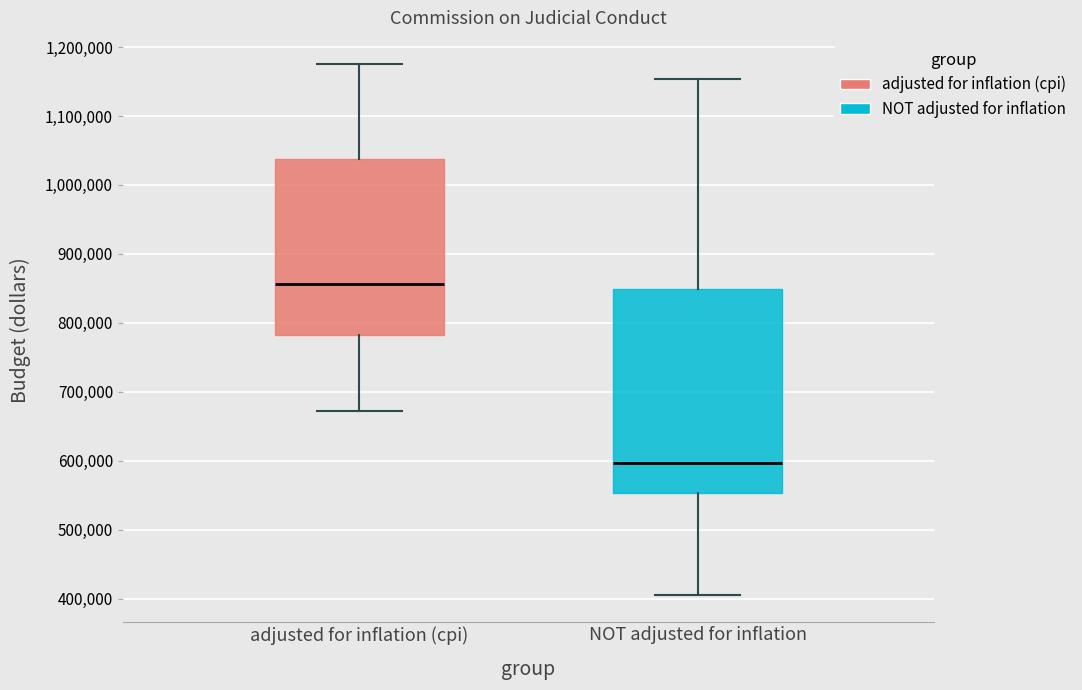

Reading left to right, transcribe this box plot: for each box, give where its median line is, the range the box spans, and where its two whiskers end, as read against the y-axis. The values are not printed on the chart, so give them approximately, as read against the axis.

adjusted for inflation (cpi): median 860000, box 780000 to 1040000, whiskers 670000 to 1170000
NOT adjusted for inflation: median 600000, box 550000 to 850000, whiskers 410000 to 1150000